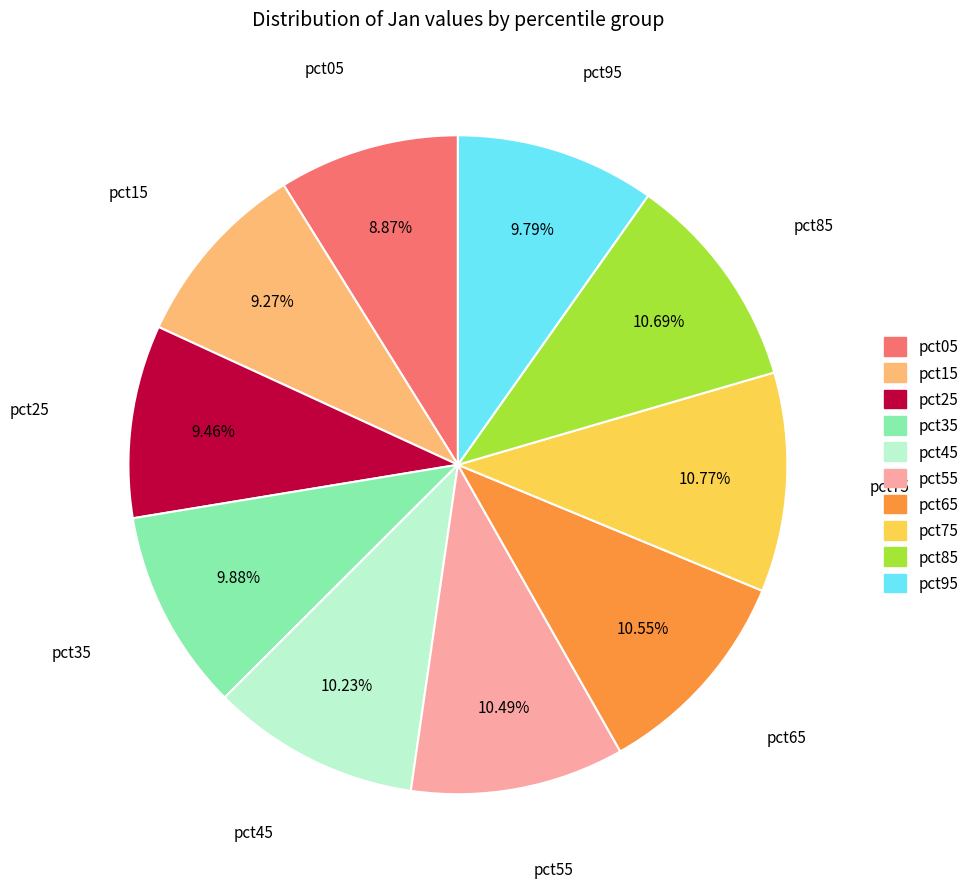

Combined, what portion of the pie is pct45 and pct65?

20.8%